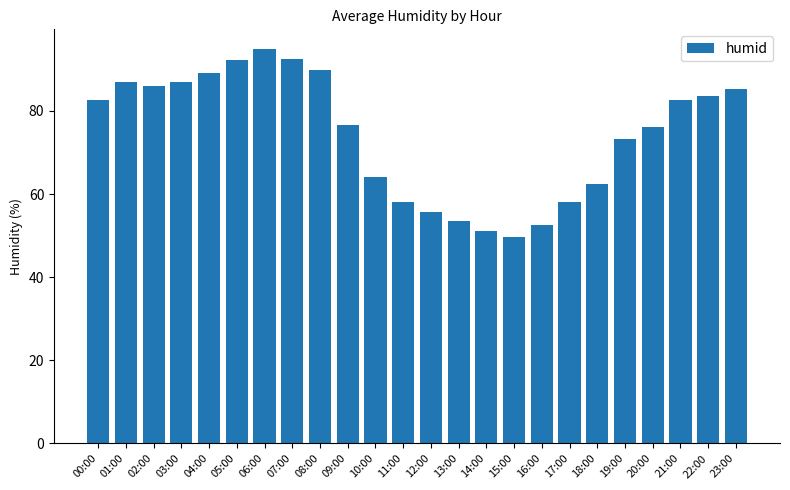

What is the average value?

74.3